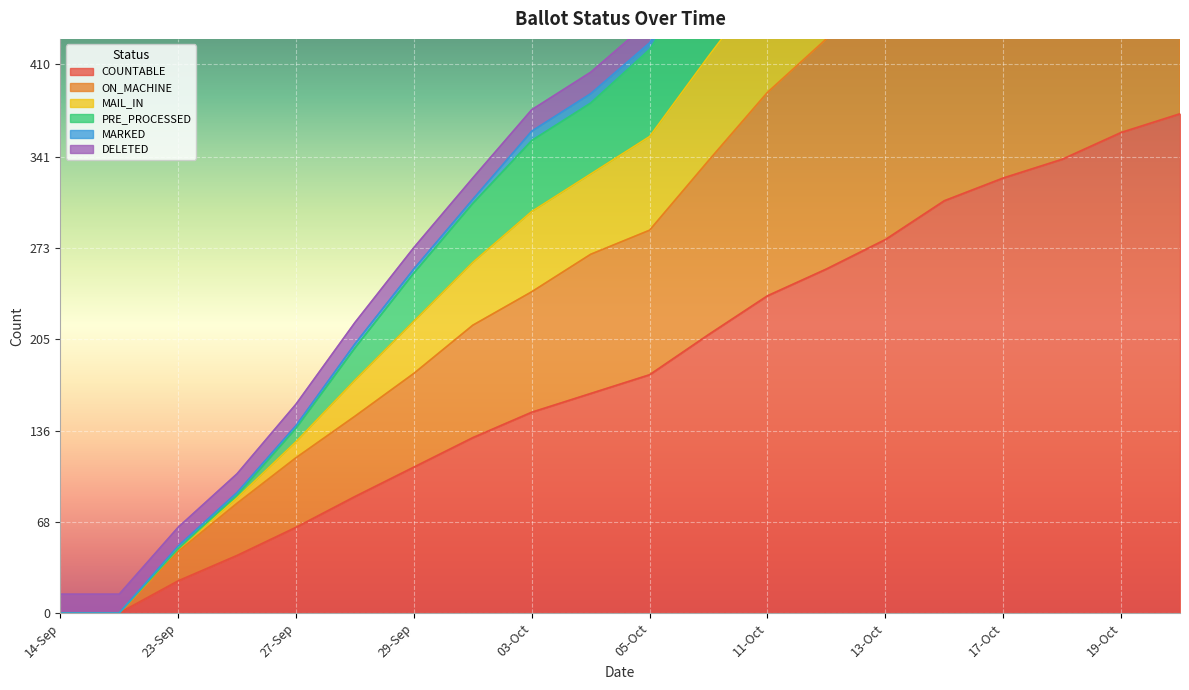

At how many categories does at least one series exceed 702?

5